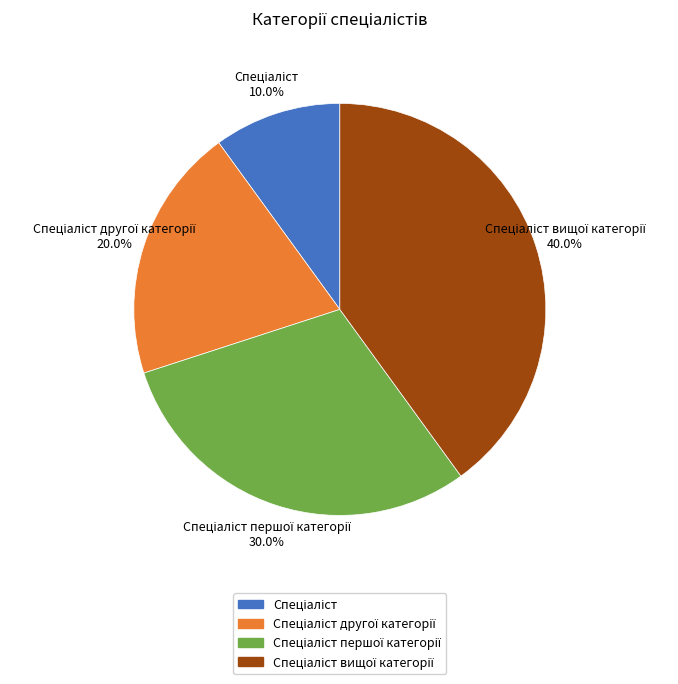

Is there a majority slice in this chart?

No